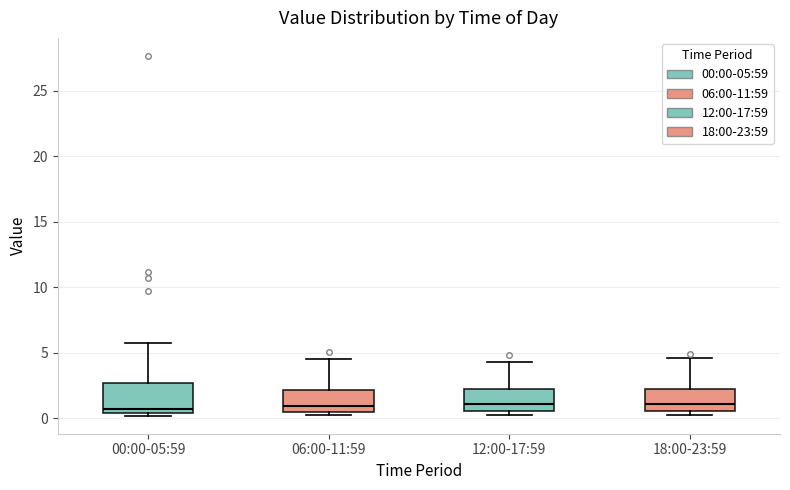

Where does the median line of the box for 06:00-11:59 sit on the y-axis? The values are not printed on the chart, so give them approximately, as read against the axis.

1.0